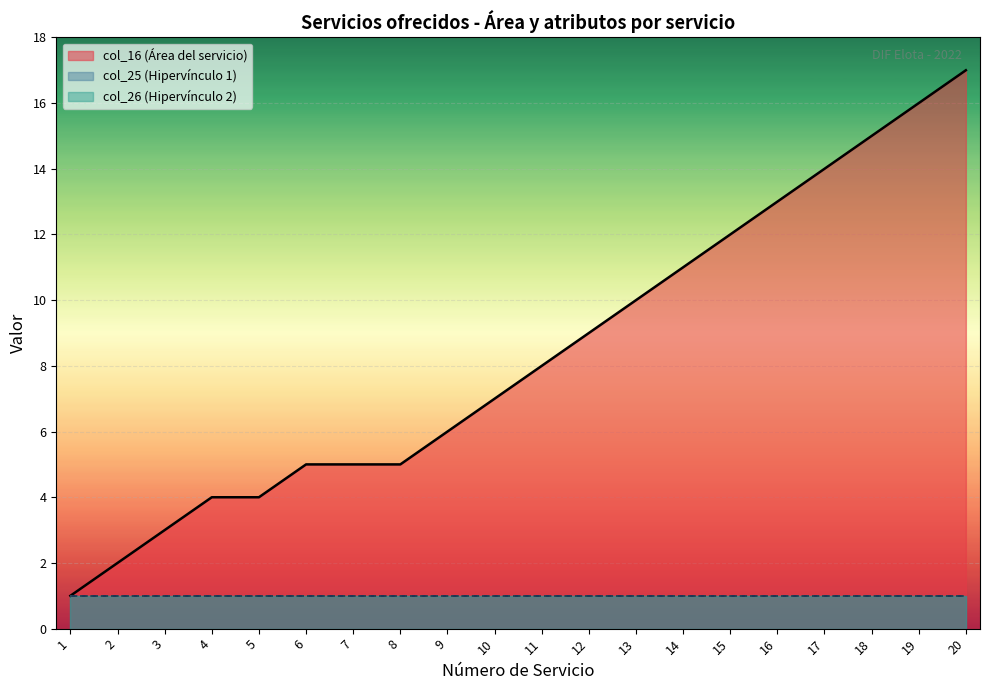

Rank the series by their maximum value, from lowest to highest.

Hipervínculo col_25, Hipervínculo col_26, Service Index